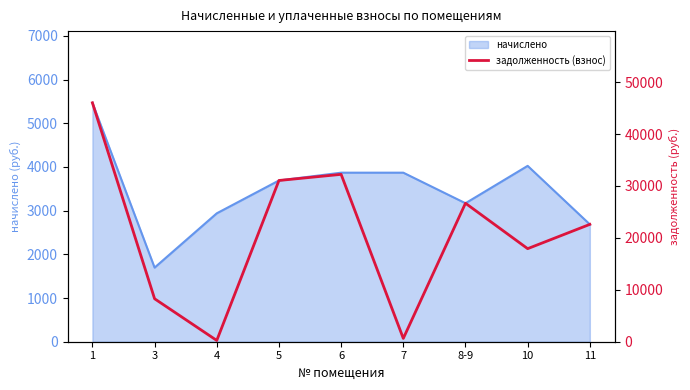

True or false: the data shows 8276.4 at 3.

True